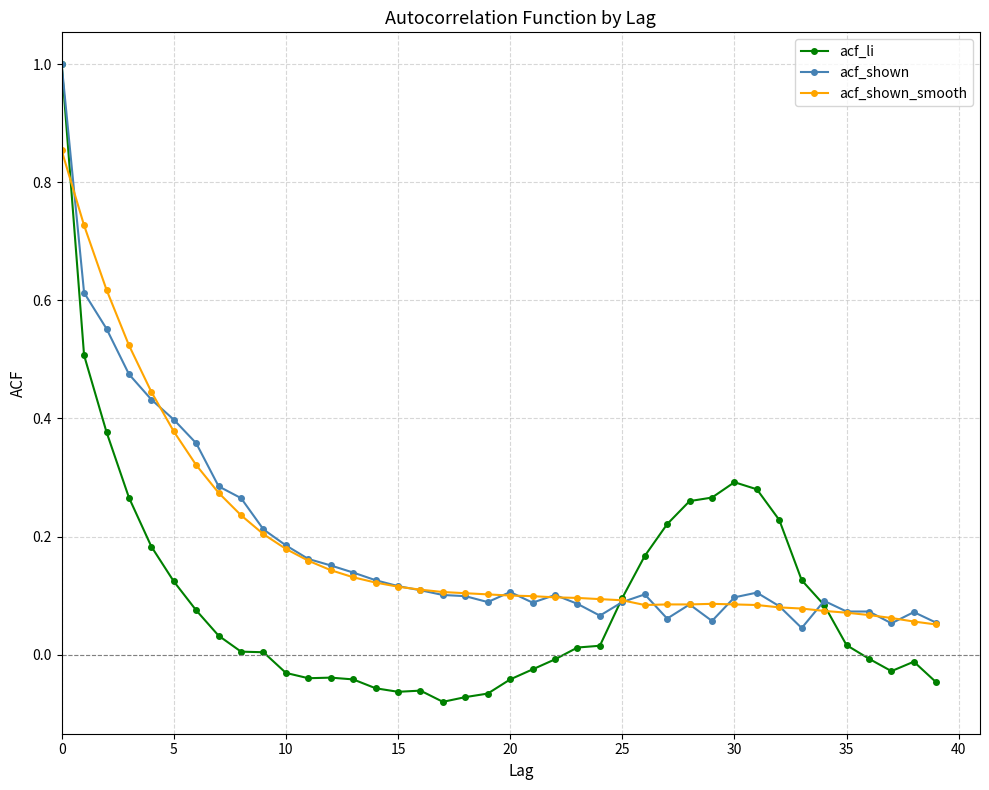

True or false: acf_shown_smooth and acf_shown intersect in this chart.

True